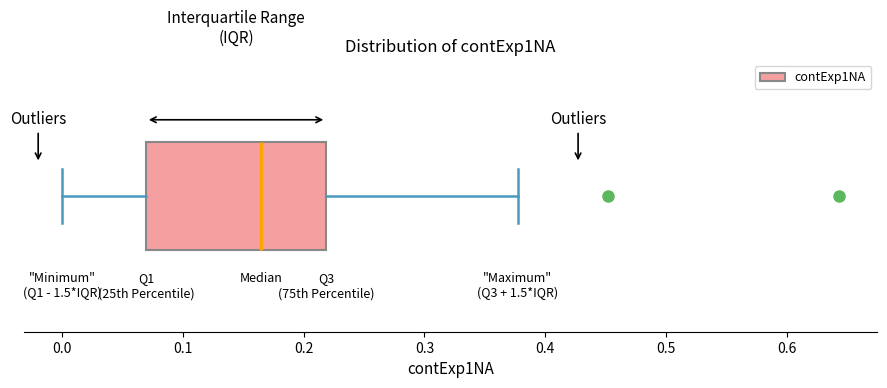

Transcribe this box plot: give where the median line is, the range the box spans, and where the two whiskers end, as read against the x-axis. The values are not printed on the chart, so give them approximately, as read against the axis.

median 0.16, box 0.07 to 0.22, whiskers 0.00 to 0.38